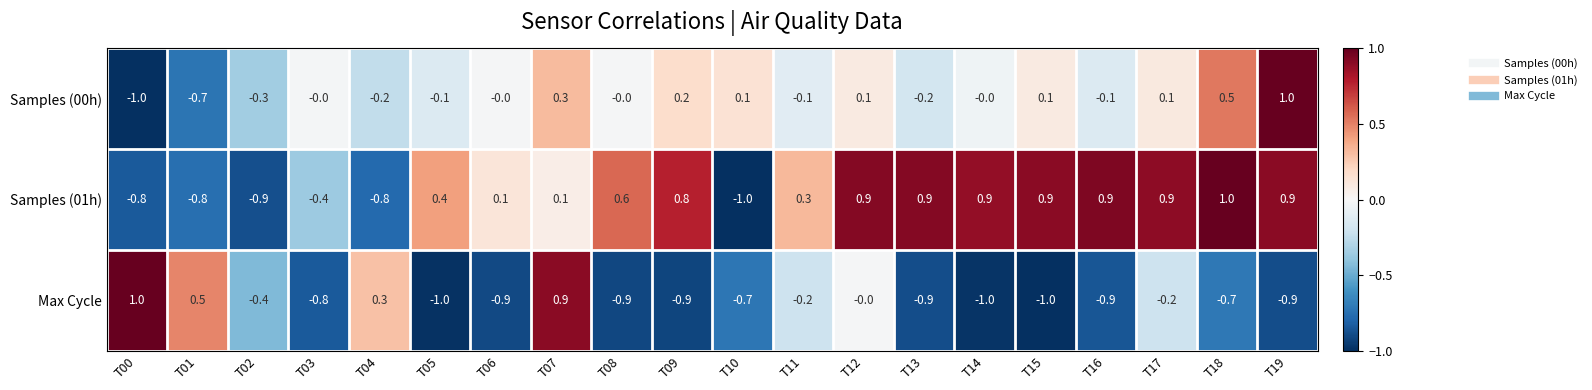

What is the minimum value for Samples (00h)?

-1.0